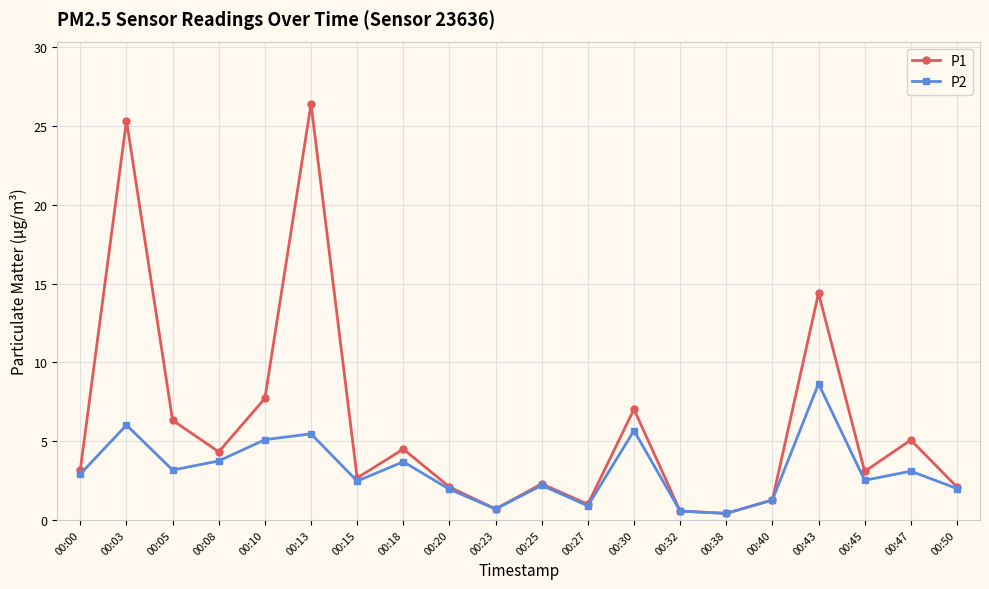

At which label does P1 first exceed 3?

00:00